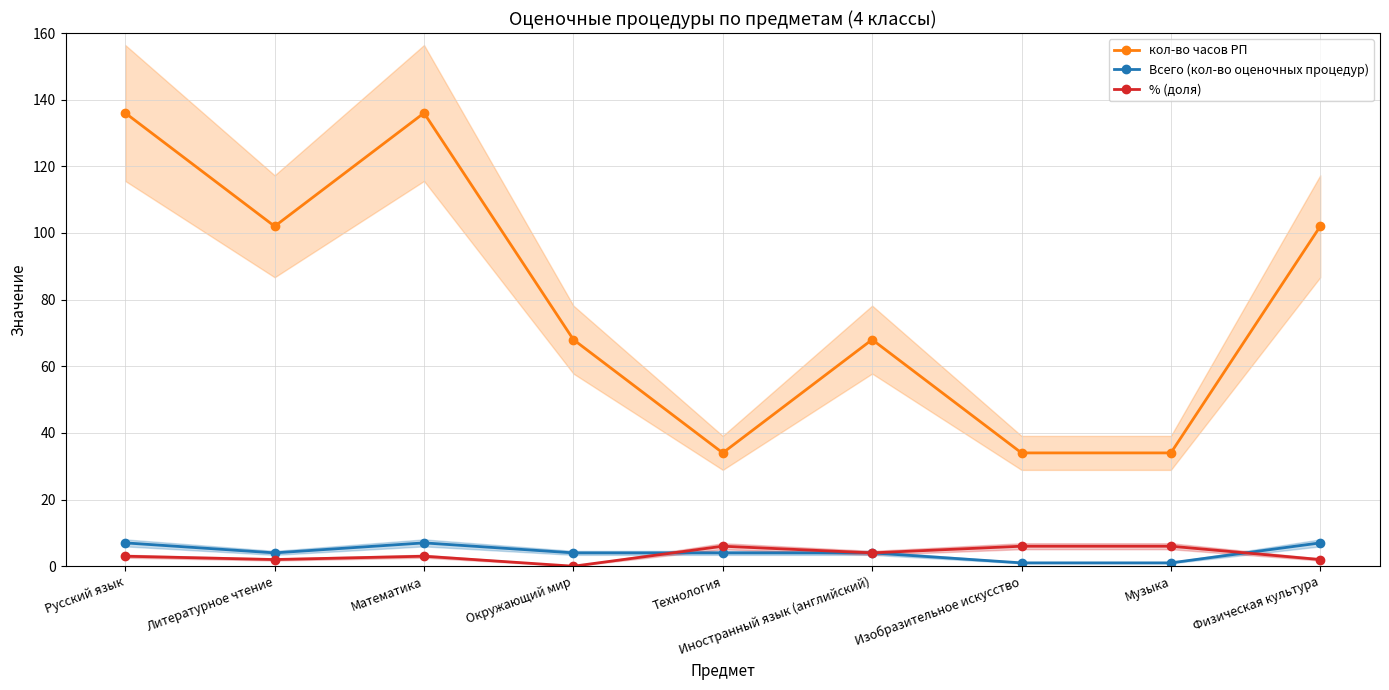

List the series in order of their peak value, lowest first.

% (доля), Всего (кол-во оценочных процедур), кол-во часов РП